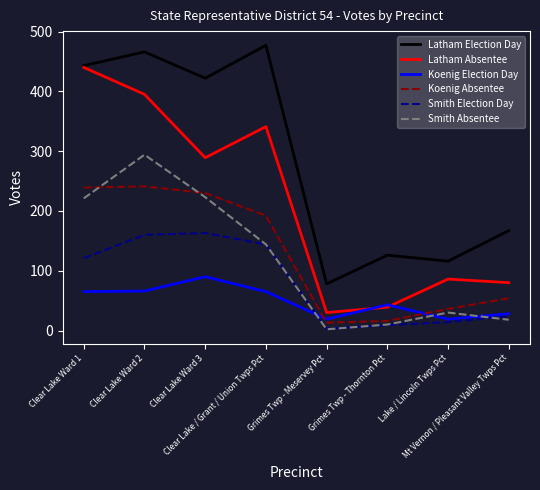

Does the chart have visible grid lines?

No